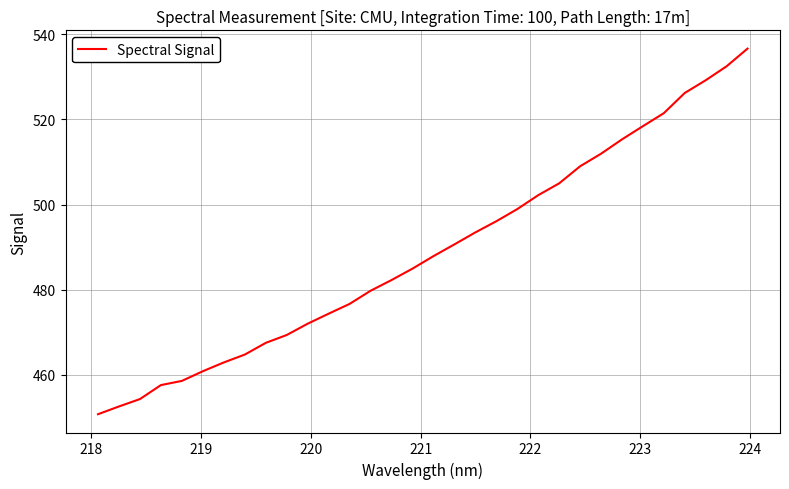

What is the smallest value displayed?

450.7